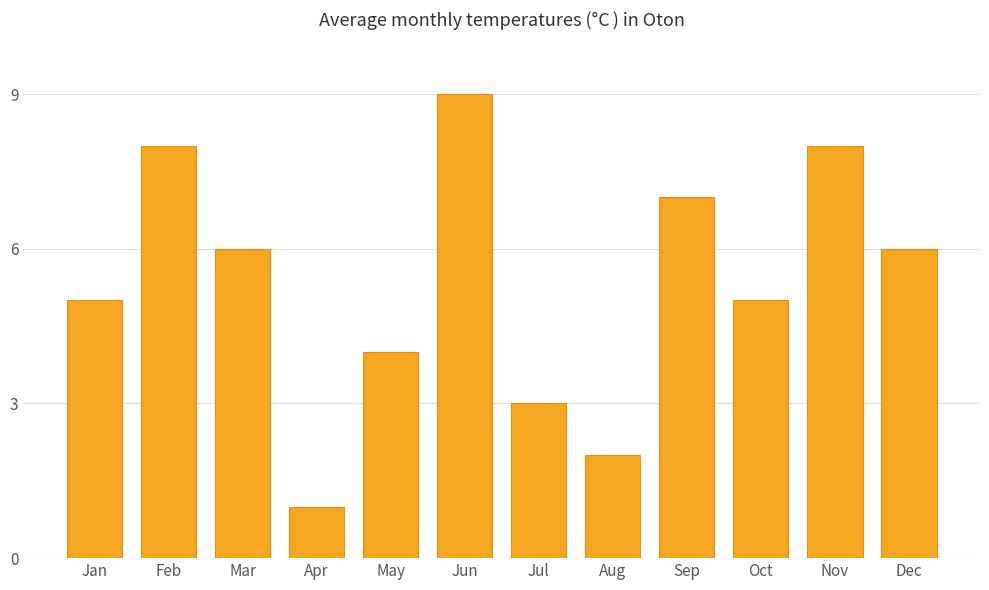

What is the difference between the maximum and minimum values?

8